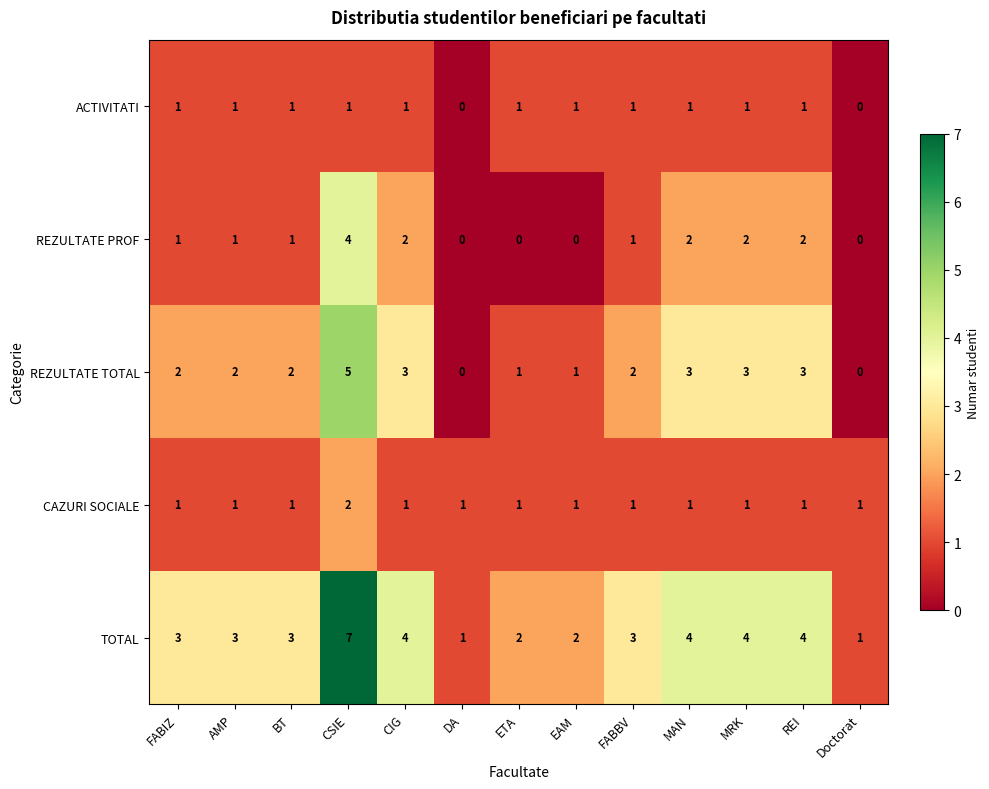

Is it true that CAZURI SOCIALE equals 1 at BT?

True